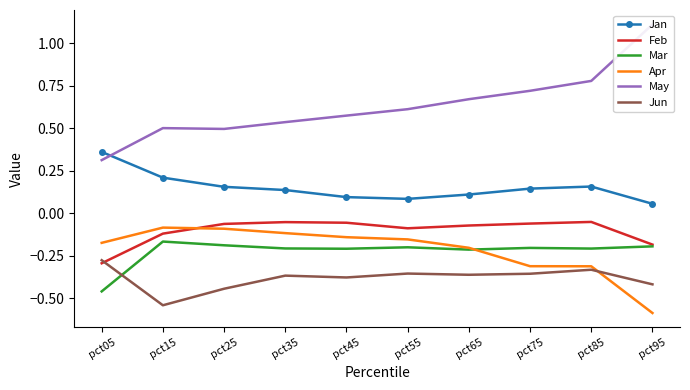

Which category has the highest value in the Jan series?

pct05